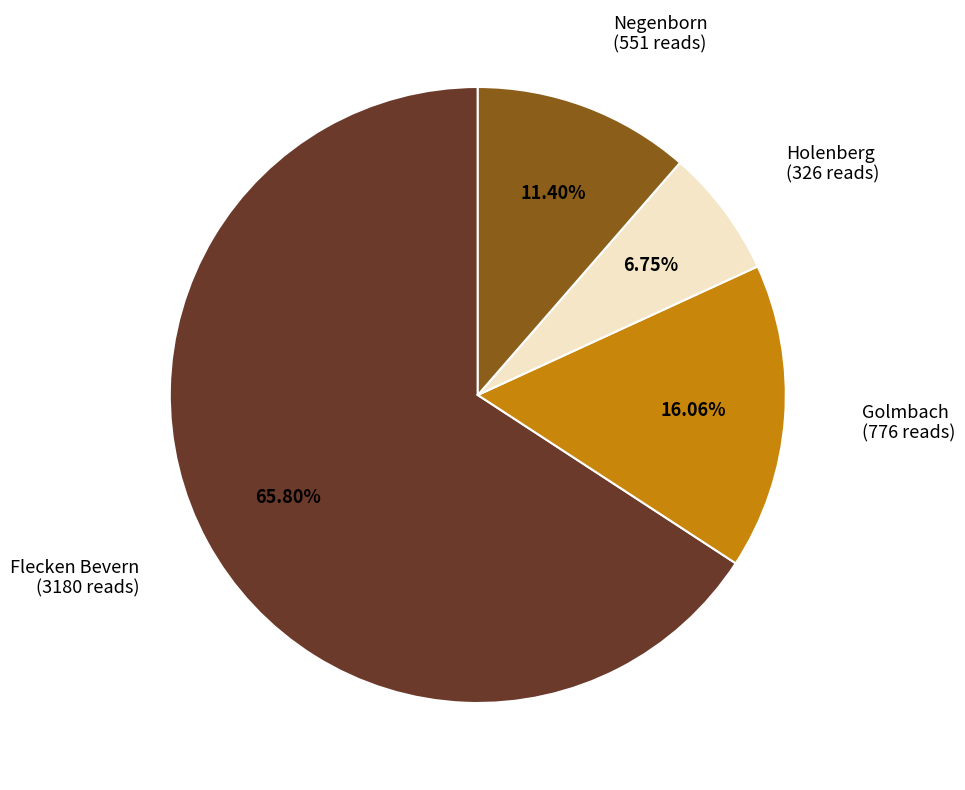

How many slices are in this pie chart?

4